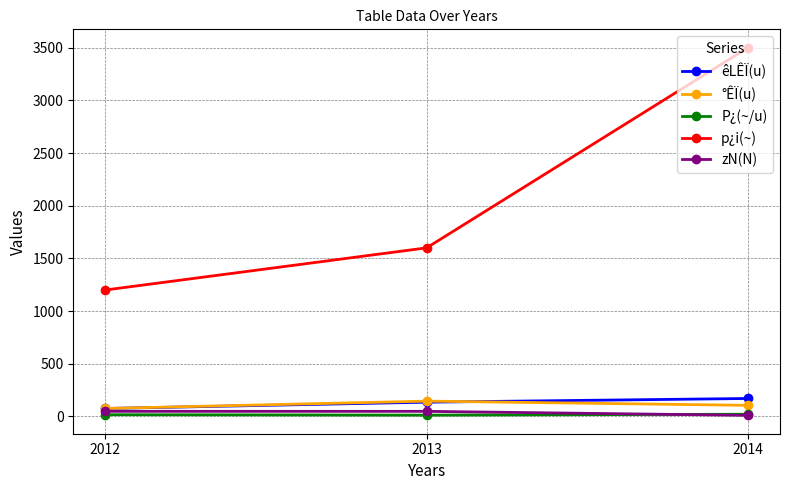

Which series has the largest range (max minus min)?

p¿i(~)